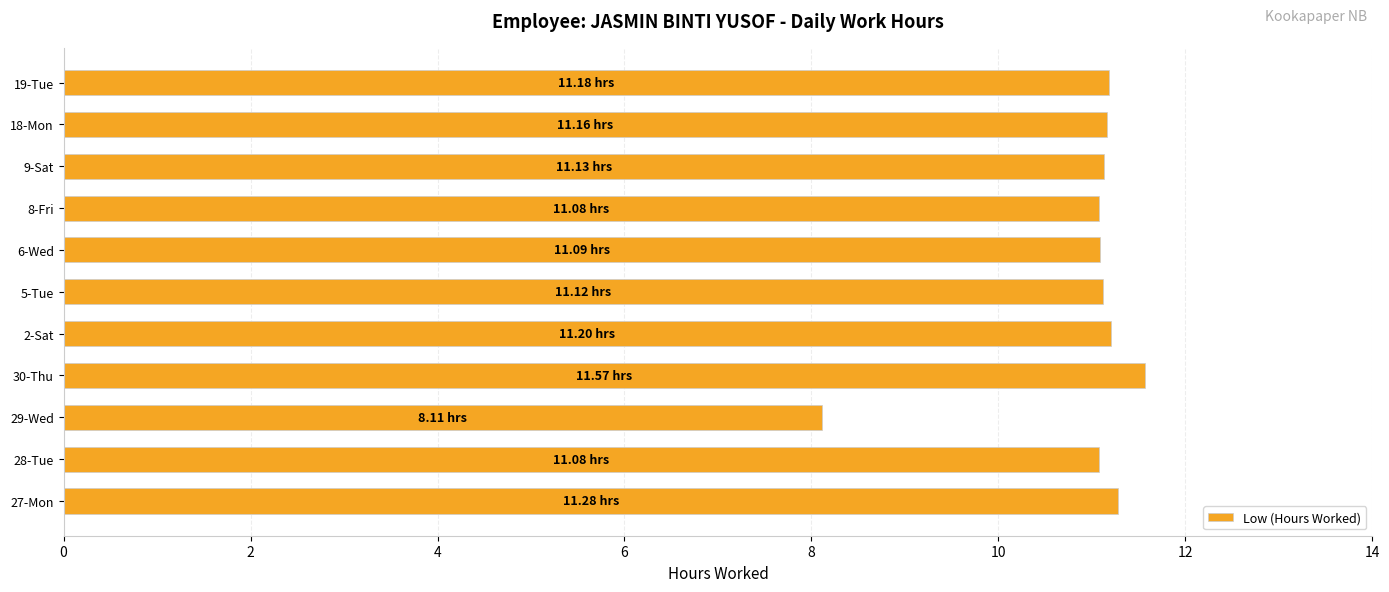

Approximately how many times larger is the value at 27-Mon compared to 6-Wed?

1.0